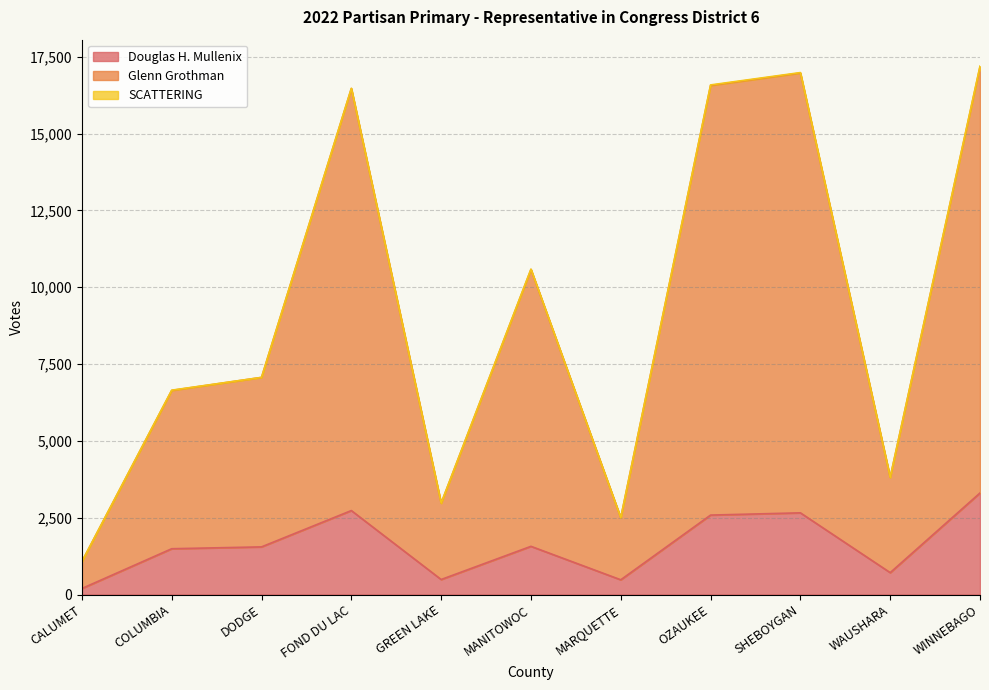

Reading left to right, list all the values displayed in this chart.

Douglas H. Mullenix: 197	1491	1551	2733	489	1569	480	2586	2659	713	3305
Glenn Grothman: 1073	6643	7067	16468	2973	10579	2499	16568	16973	3813	17173